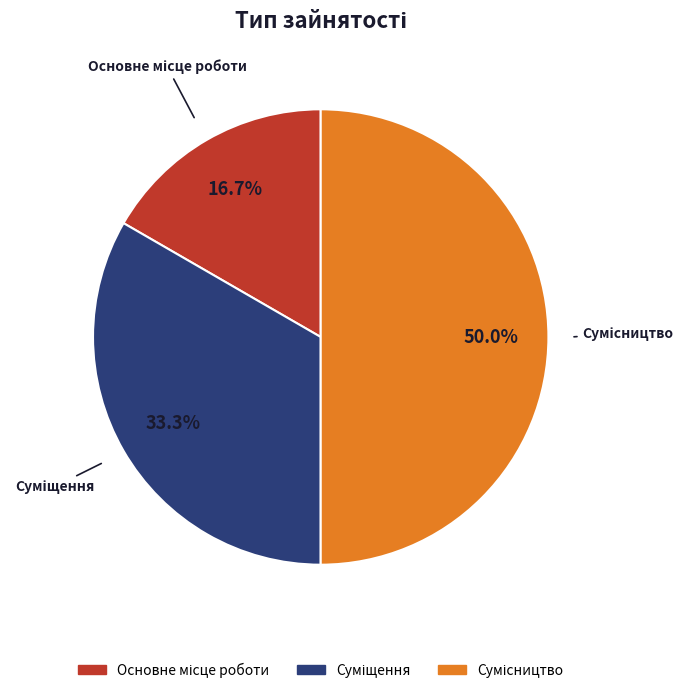

Rank the categories by value from highest to lowest.

Сумісництво, Суміщення, Основне місце роботи